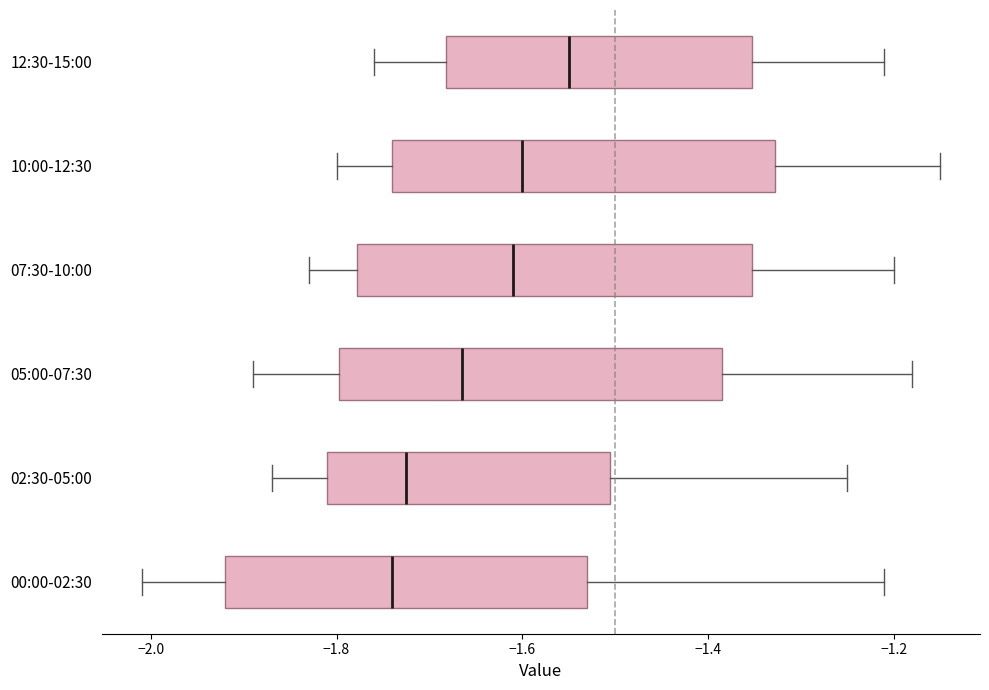

Reading bottom to top, read every box against the x-axis: the position of its median line, the range the box covers, and the ends of its whiskers. The values are not printed on the chart, so give them approximately, as read against the axis.

00:00-02:30: median -1.74, box -1.92 to -1.52, whiskers -2.00 to -1.20
02:30-05:00: median -1.72, box -1.80 to -1.50, whiskers -1.86 to -1.24
05:00-07:30: median -1.66, box -1.80 to -1.38, whiskers -1.88 to -1.18
07:30-10:00: median -1.60, box -1.78 to -1.36, whiskers -1.82 to -1.20
10:00-12:30: median -1.60, box -1.74 to -1.32, whiskers -1.80 to -1.14
12:30-15:00: median -1.54, box -1.68 to -1.36, whiskers -1.76 to -1.20